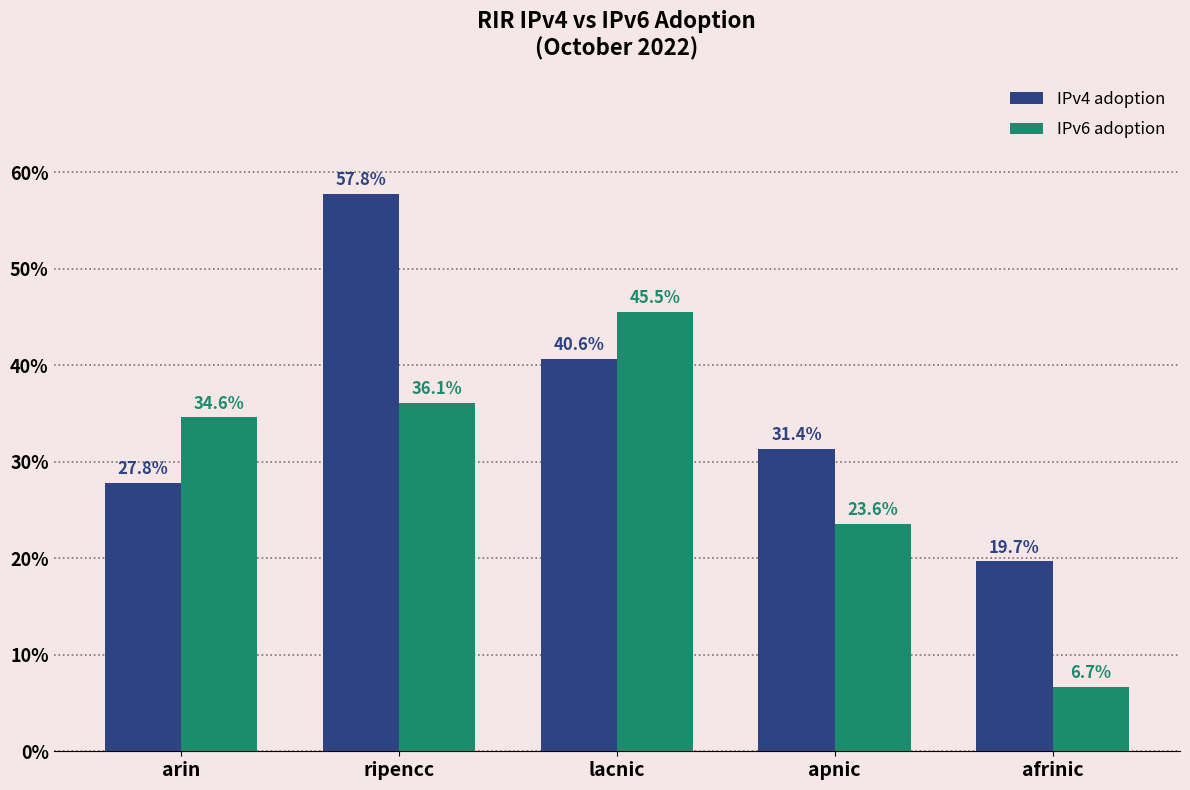

What is the maximum value for IPv4 adoption?

0.6